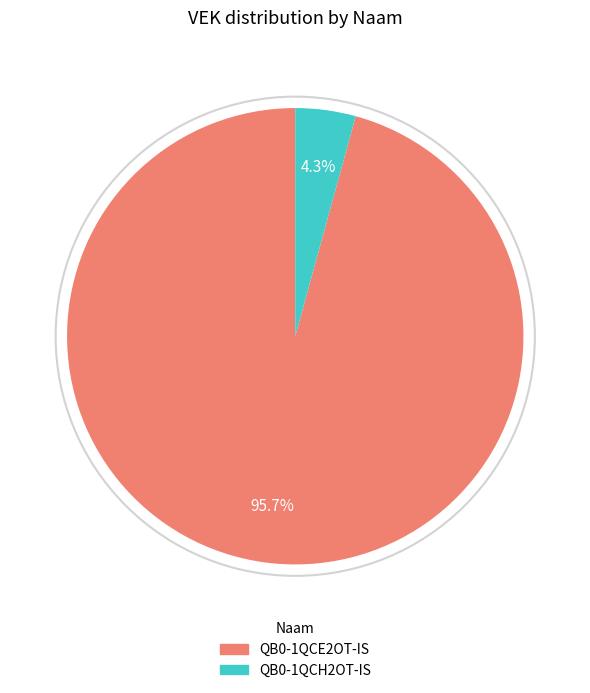

Is there any slice that represents more than half of the pie?

Yes